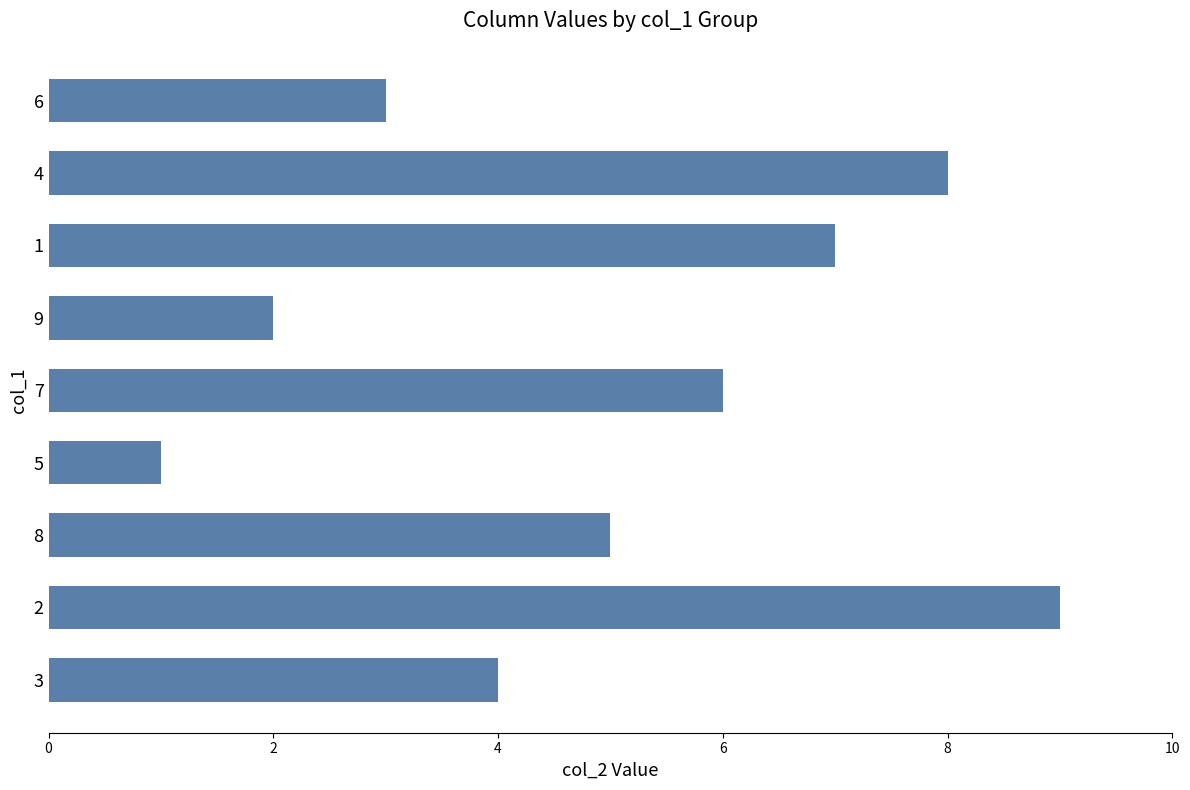

The chart shows a value of 1 at 5. True or false?

True